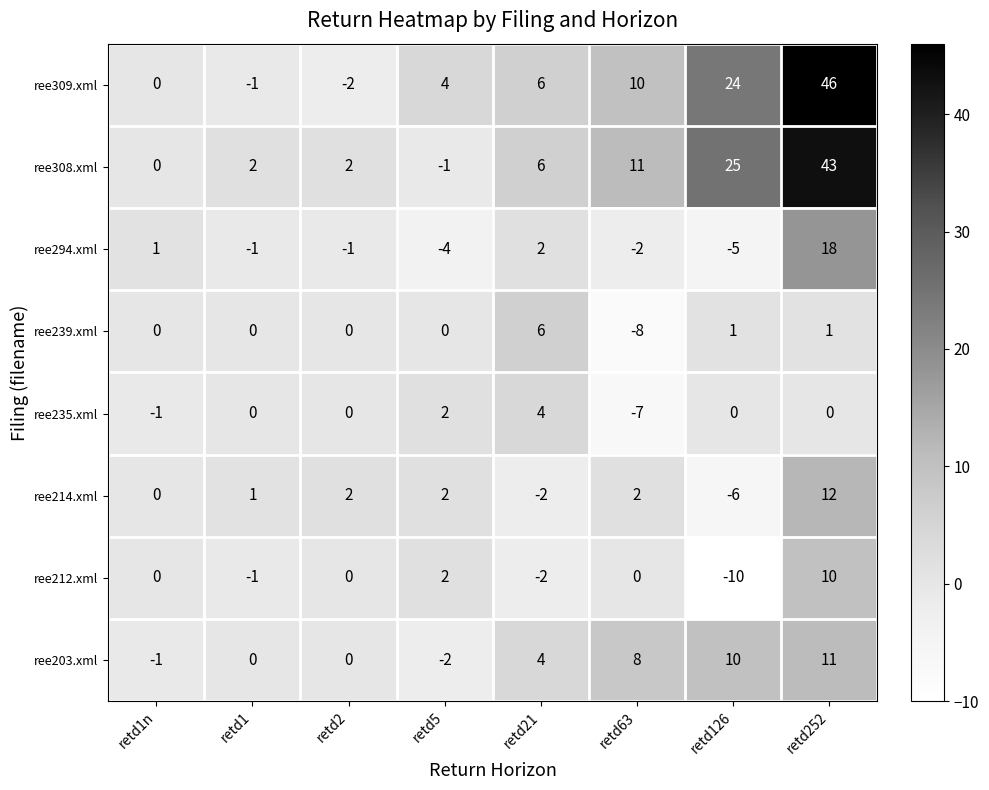

Which series has the widest spread of values?

ree309.xml